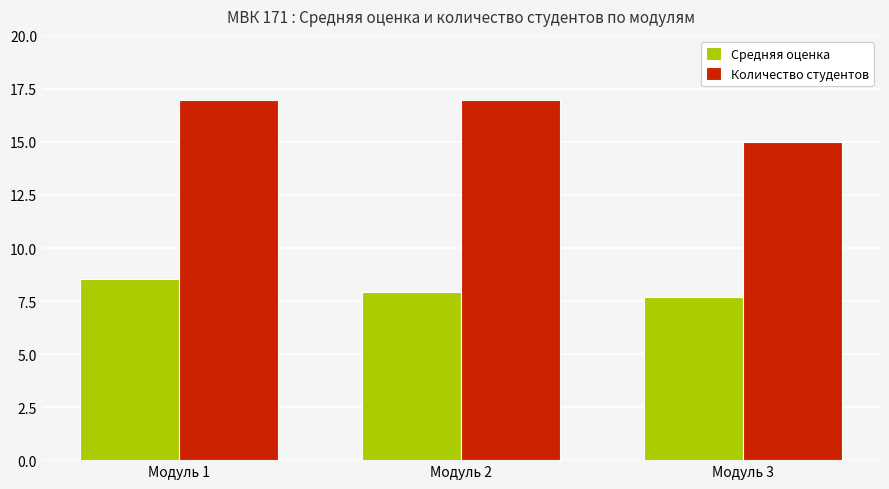

At which category is the sum across all series the highest?

Модуль 1